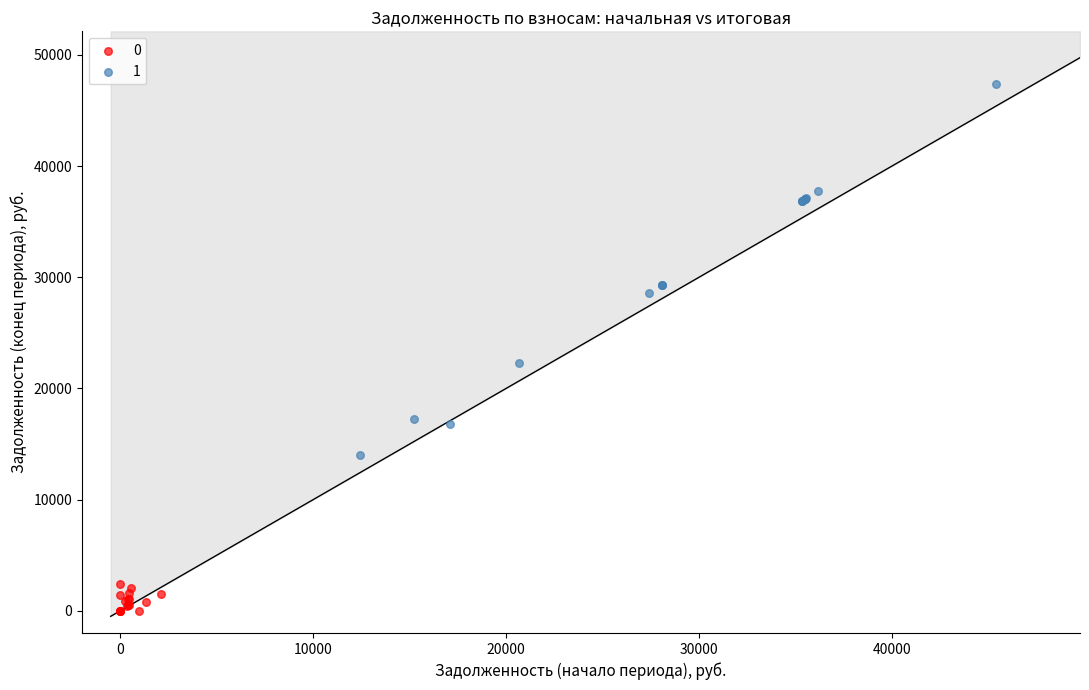

Which series contains the highest Y value?

1